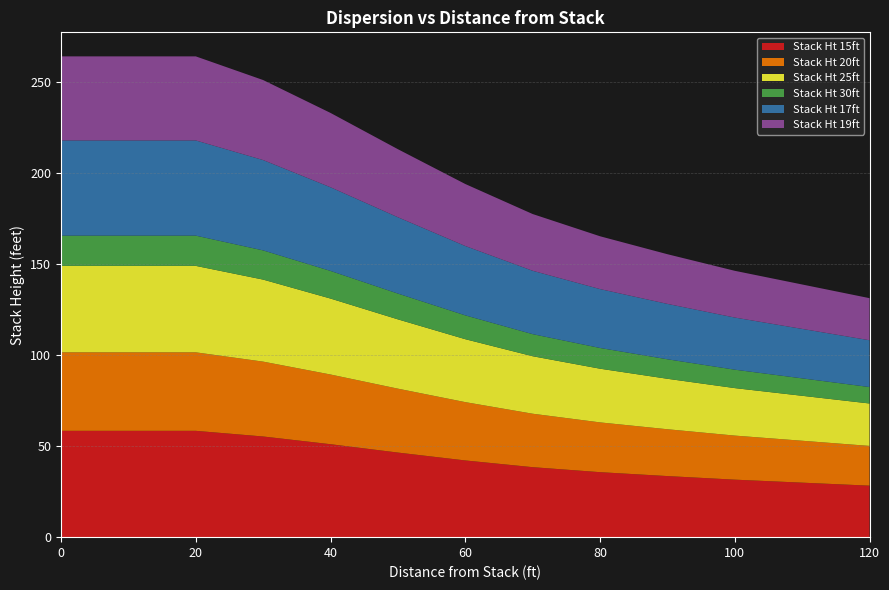

Reading left to right, transcribe all the data shown in this chart.

Stack Ht 15ft: 58.4	58.4	56.9	55.3	53.2	51.1	48.8	46.5	44.3	42.2	40.3	38.5	37.1	35.7	34.6	33.6	32.6	31.6	30.0	28.3
Stack Ht 20ft: 43.1	43.1	42.1	41.1	39.7	38.3	36.7	35.1	33.6	32.0	30.7	29.4	28.4	27.4	26.5	25.7	25.0	24.2	23.0	21.8
Stack Ht 25ft: 47.5	47.5	46.3	45.1	43.4	41.7	39.9	38.1	36.3	34.6	33.1	31.6	30.6	29.5	28.6	27.7	26.9	26.1	24.7	23.3
Stack Ht 30ft: 16.6	16.6	16.3	16.0	15.6	15.2	14.7	14.2	13.6	13.1	12.6	12.1	11.8	11.4	11.0	10.7	10.4	10.1	9.6	9.0
Stack Ht 17ft: 52.3	52.3	51.0	49.6	47.8	46.0	44.0	41.9	40.0	38.1	36.5	34.8	33.6	32.4	31.4	30.4	29.5	28.6	27.2	25.7
Stack Ht 19ft: 46.2	46.2	45.1	44.0	42.4	40.9	39.1	37.4	35.7	34.1	32.6	31.2	30.1	29.0	28.2	27.3	26.5	25.7	24.4	23.1